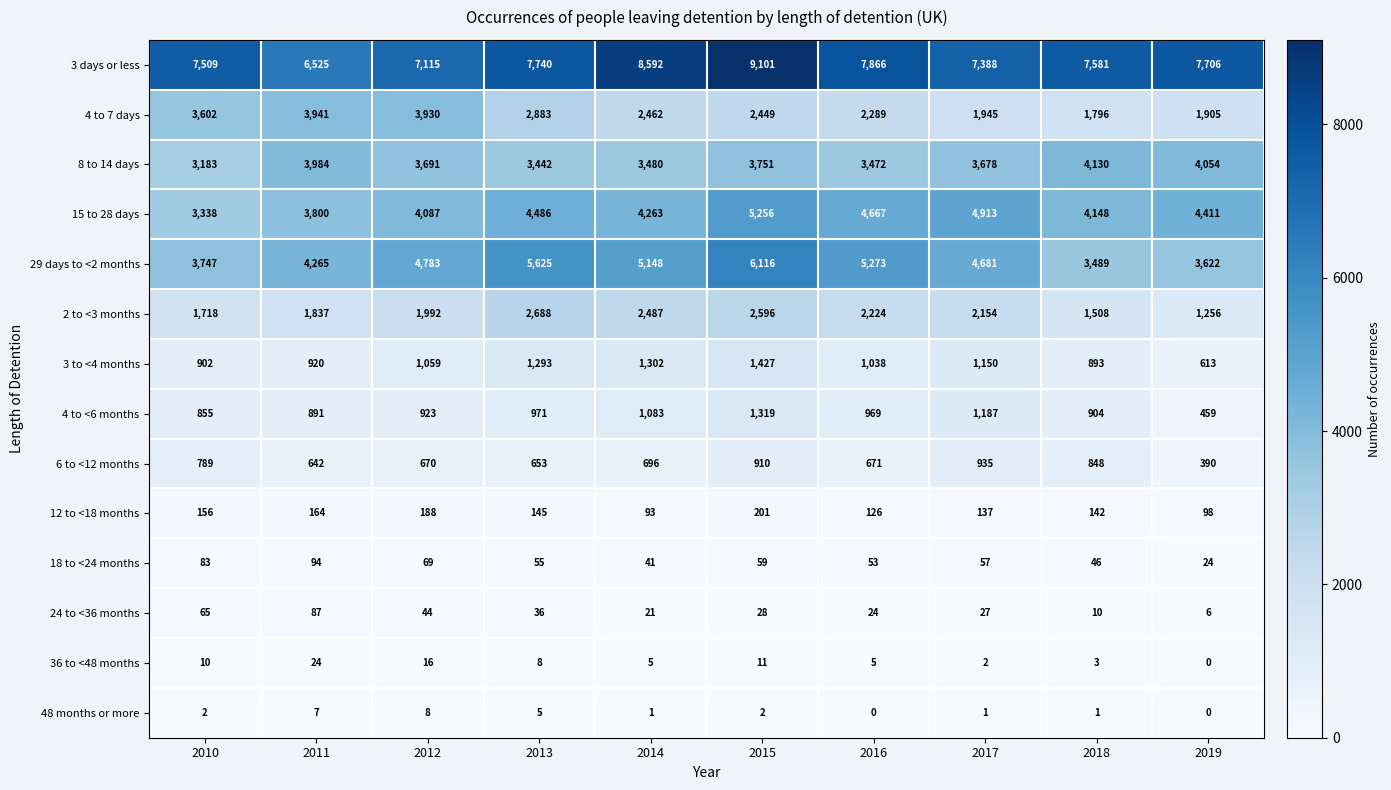

What is the spread (max minus min) of values at 2018?

7580